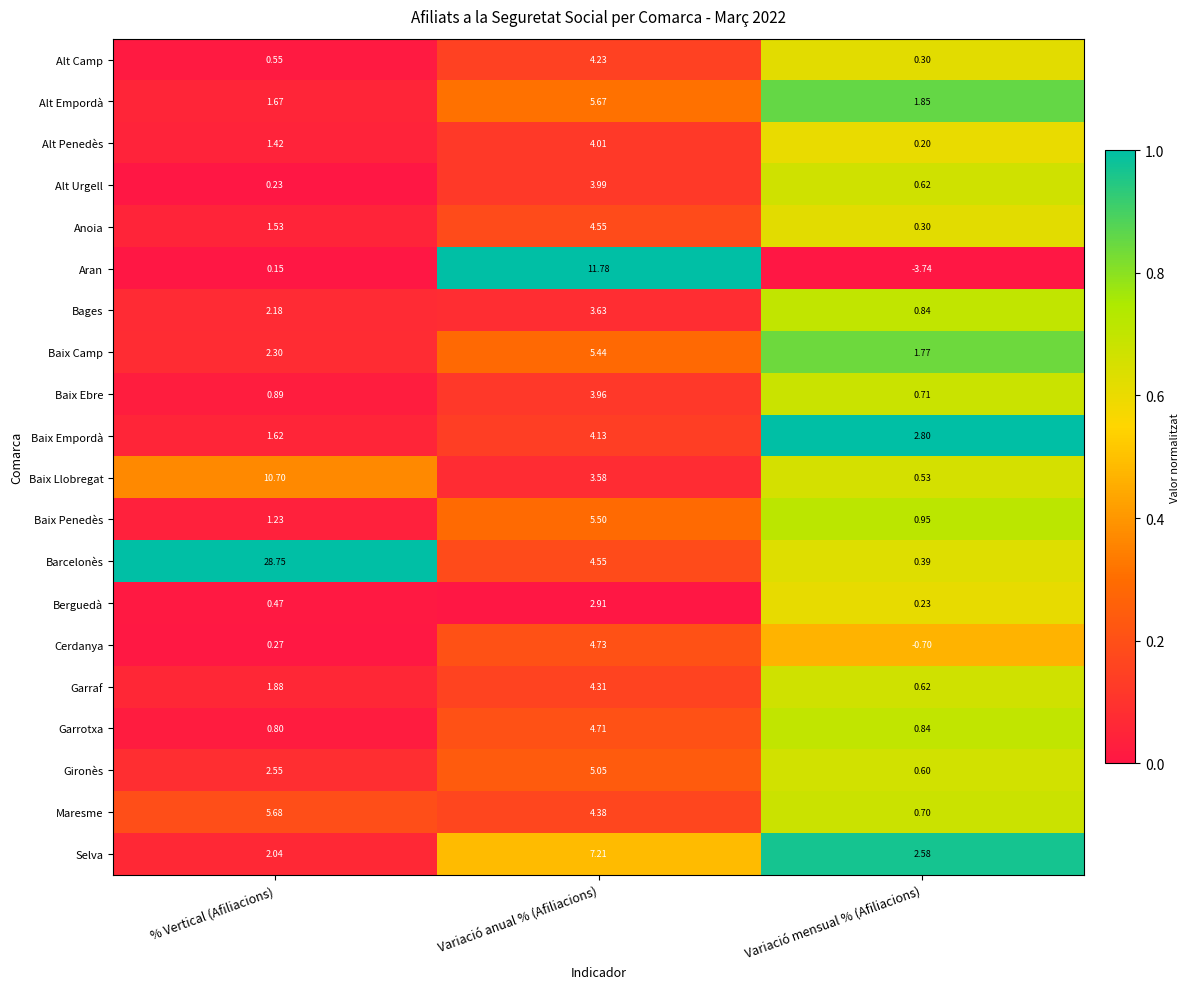

At which category is the sum across all series the highest?

Variació anual % (Afiliacions)